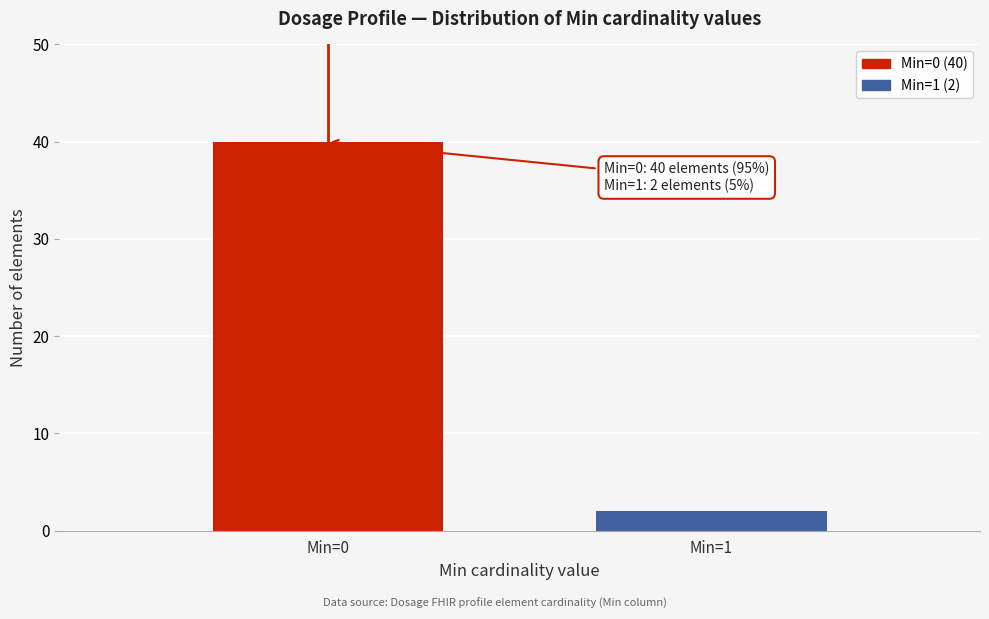

Reading left to right, list all the values displayed in this chart.

40	2